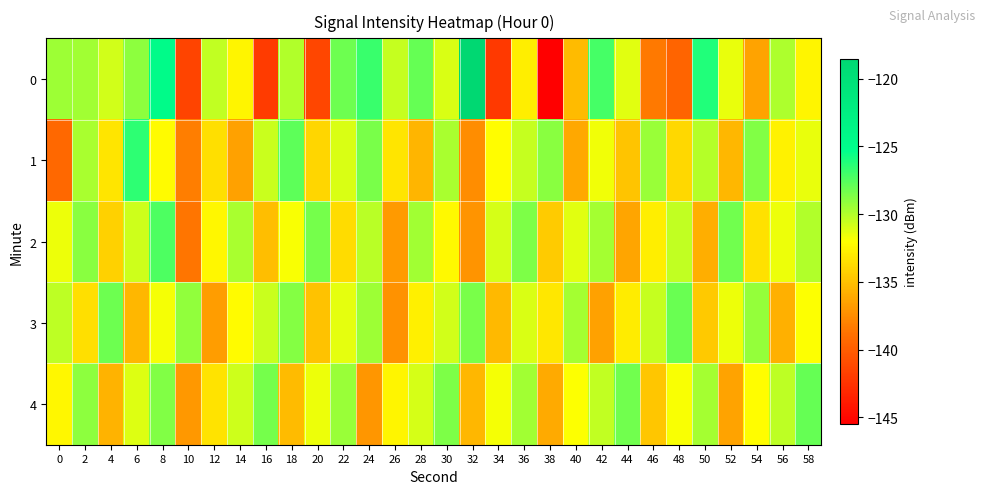

Rank the series at 34 from lowest to highest value.

0, 3, 1, 4, 2